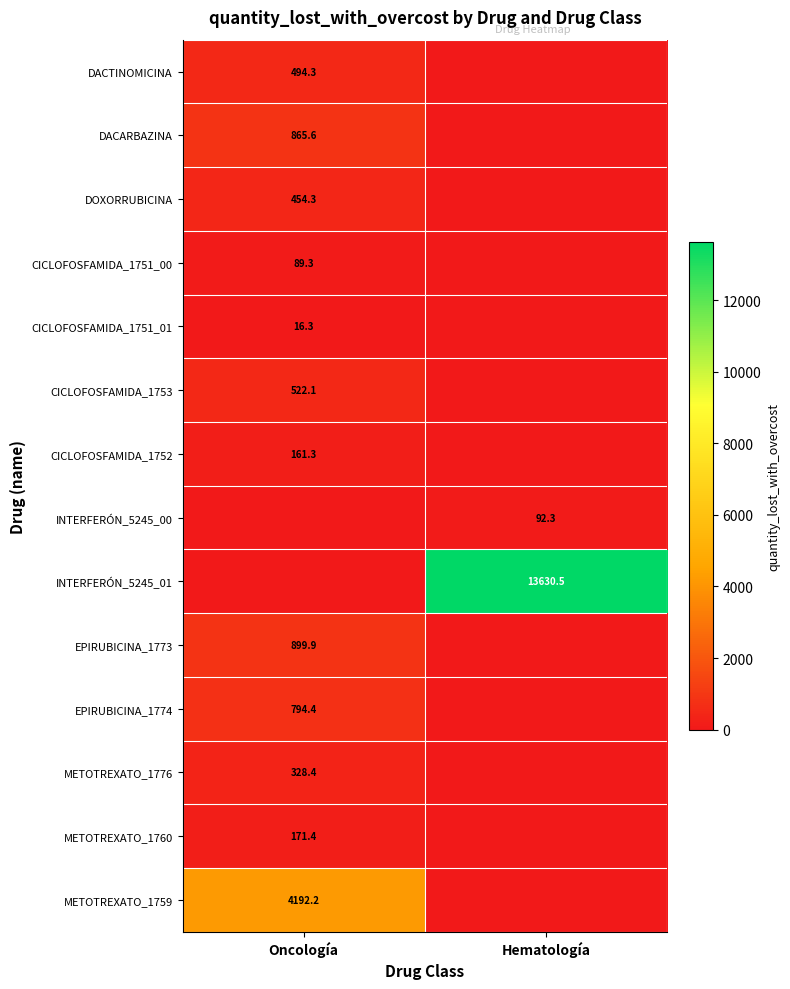

True or false: EPIRUBICINA_1774 has a value of 1232.5 at Oncología.

False